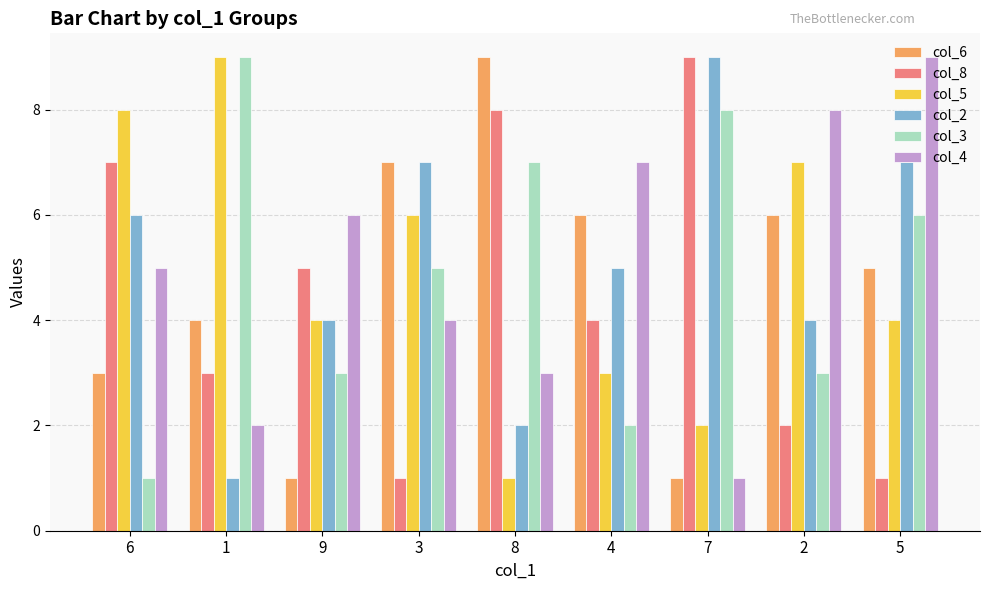

Reading right to left, what are all the values shown in this chart?

col_6: 5	6	1	6	9	7	1	4	3
col_8: 1	2	9	4	8	1	5	3	7
col_5: 4	7	2	3	1	6	4	9	8
col_2: 7	4	9	5	2	7	4	1	6
col_3: 6	3	8	2	7	5	3	9	1
col_4: 9	8	1	7	3	4	6	2	5